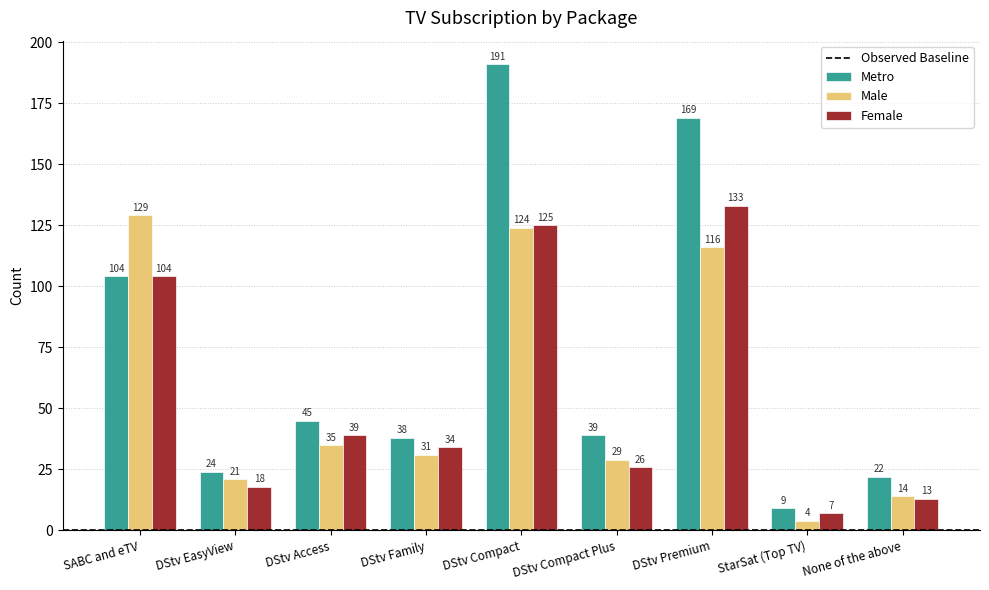

Reading left to right, extract all data points from this chart.

Metro: SABC and eTV=104	DStv EasyView=24	DStv Access=45	DStv Family=38	DStv Compact=191	DStv Compact Plus=39	DStv Premium=169	StarSat (Top TV)=9	None of the above=22
Male: SABC and eTV=129	DStv EasyView=21	DStv Access=35	DStv Family=31	DStv Compact=124	DStv Compact Plus=29	DStv Premium=116	StarSat (Top TV)=4	None of the above=14
Female: SABC and eTV=104	DStv EasyView=18	DStv Access=39	DStv Family=34	DStv Compact=125	DStv Compact Plus=26	DStv Premium=133	StarSat (Top TV)=7	None of the above=13